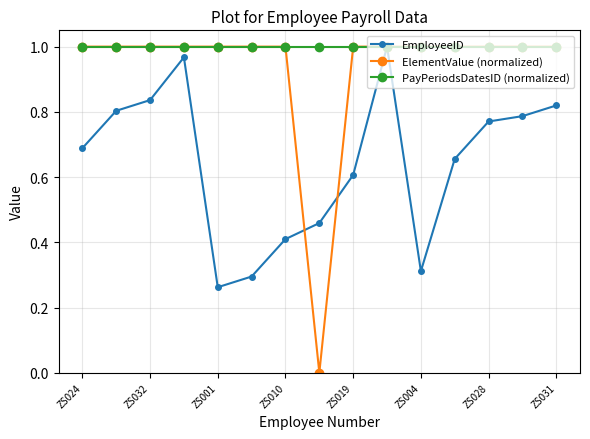

Which series has the largest range (max minus min)?

ElementValue (normalized)